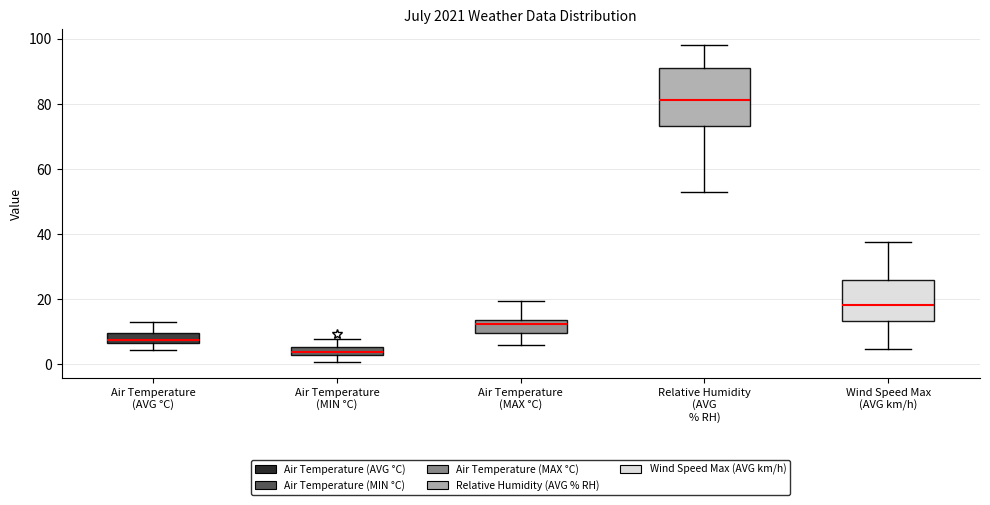

Which box has the lowest median line?

Air Temperature (MIN °C)